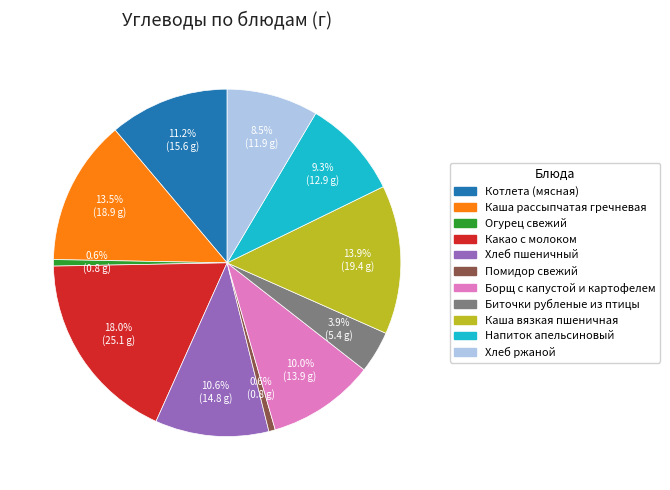

Does any single category account for the majority?

No